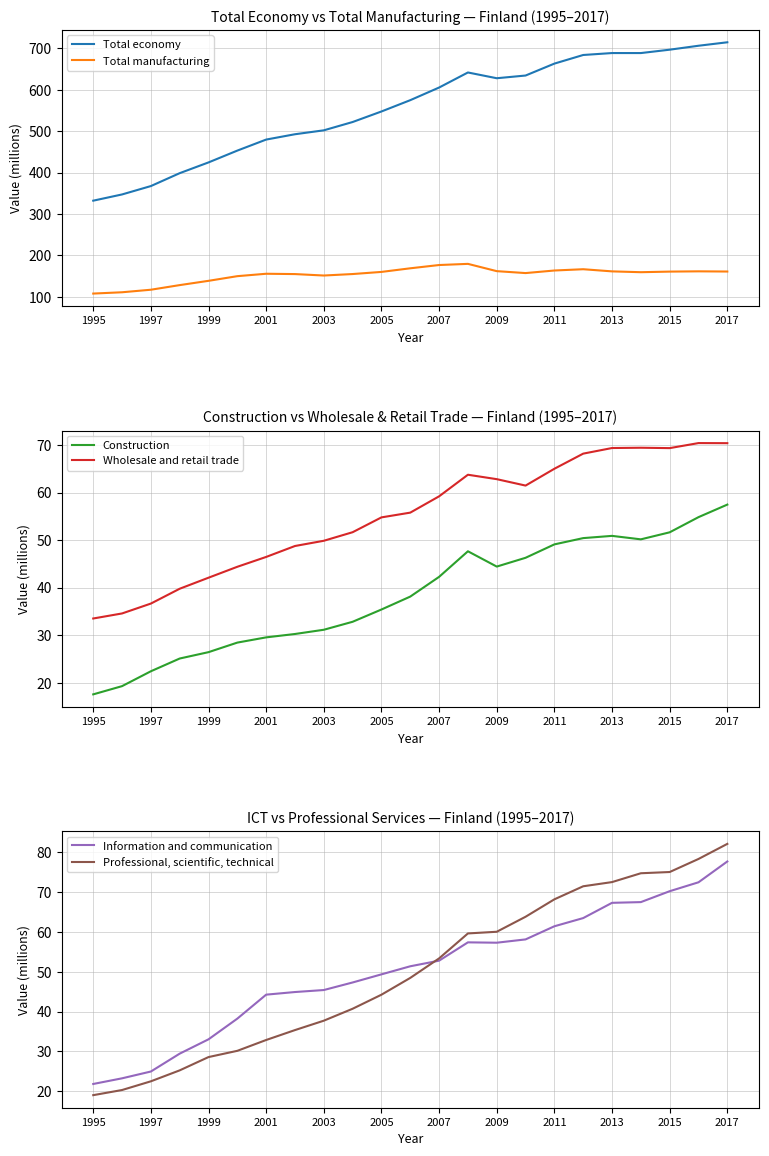

True or false: Wholesale and retail trade and Construction intersect in this chart.

False